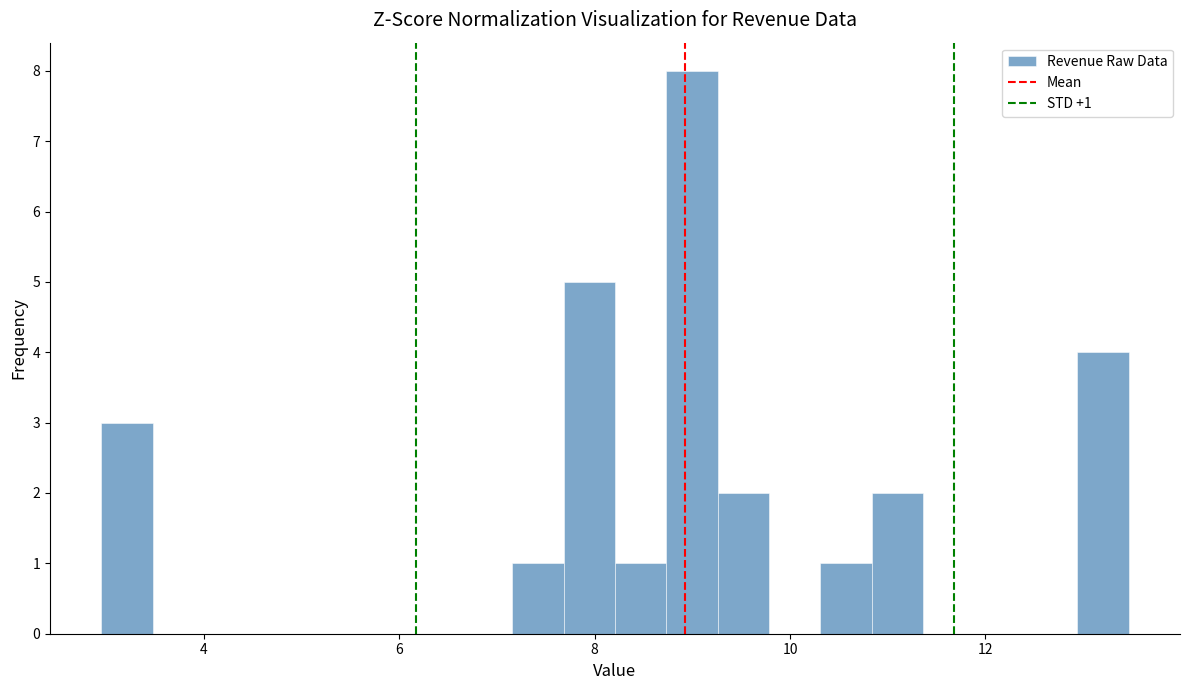

Read against the x-axis, roughly where is the centre of the tallest bar?

9.0